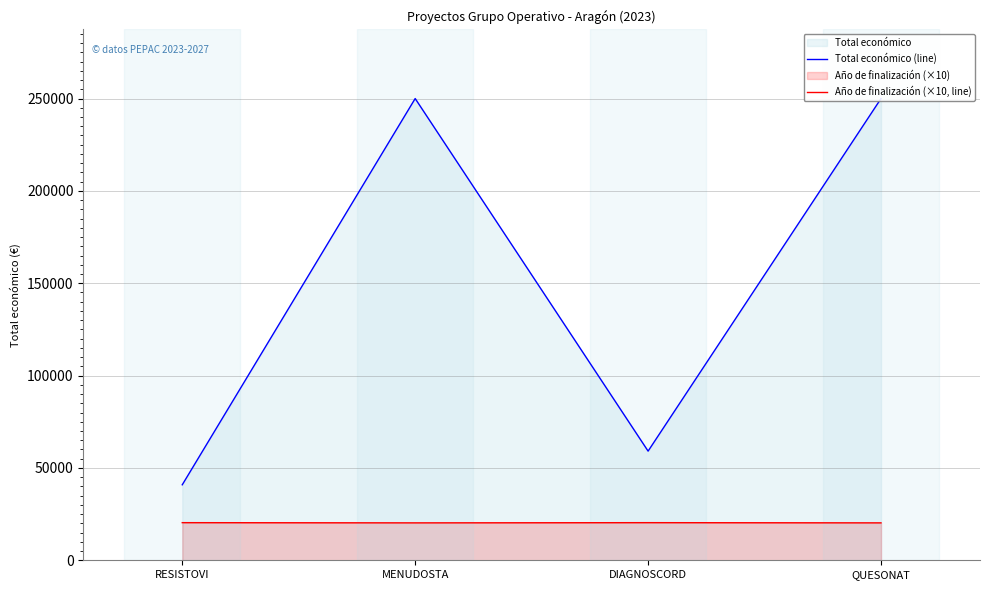

What is the label of the 3rd point from the right?

MENUDOSTA